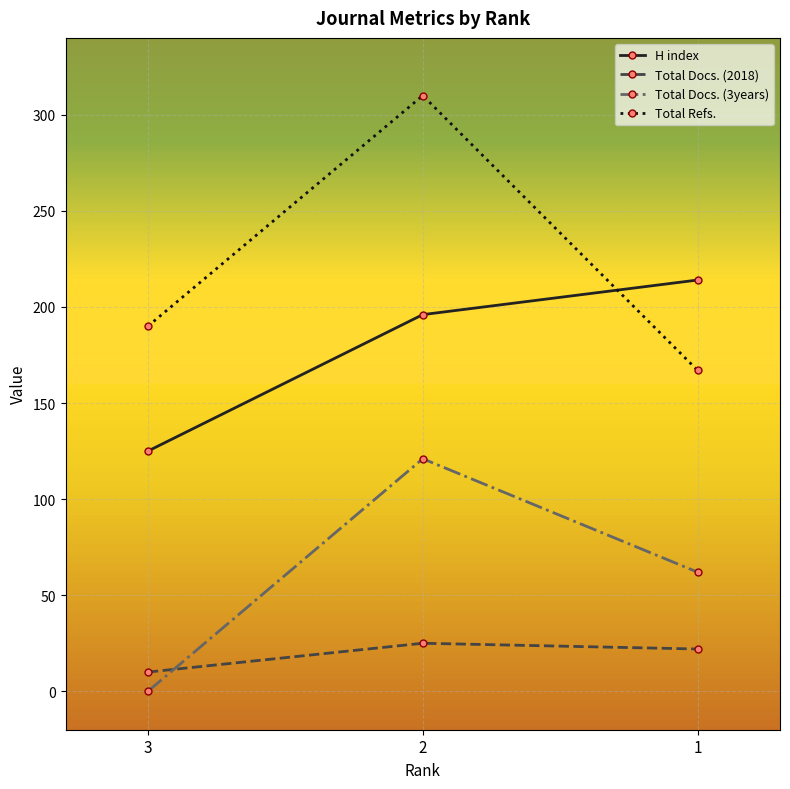

What is the value of the H index point at the 1st from the left?

125